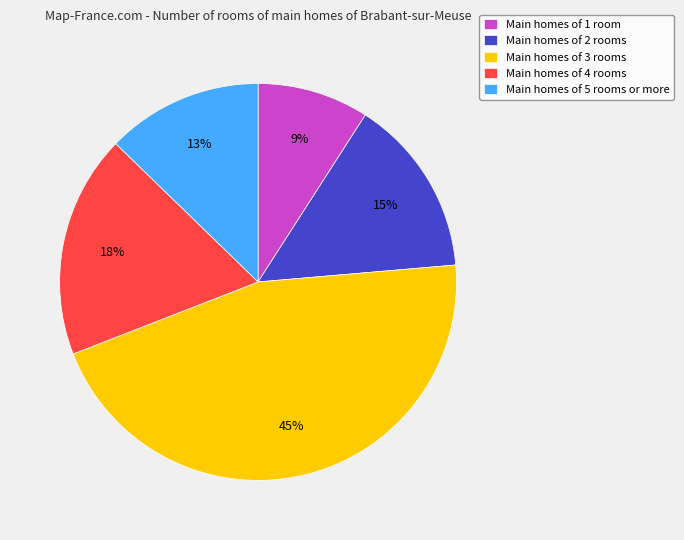

How many segments does this pie chart have?

5